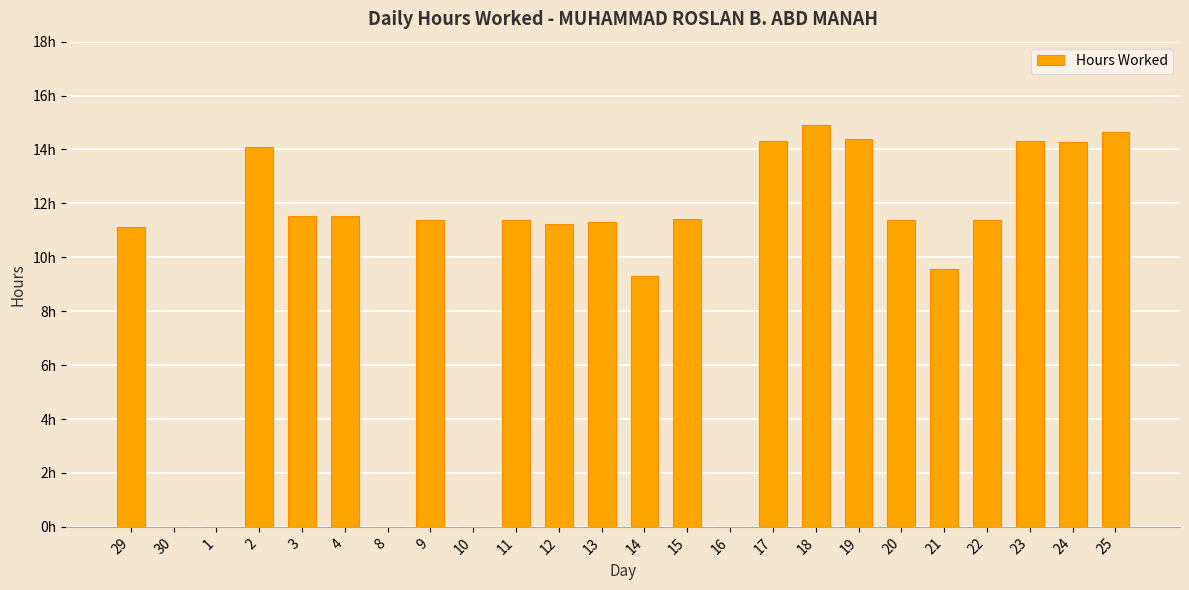

List the labels in order of value, smallest first.

30, 1, 8, 10, 16, 14, 21, 29, 12, 13, 11, 22, 9, 20, 15, 3, 4, 2, 24, 17, 23, 19, 25, 18